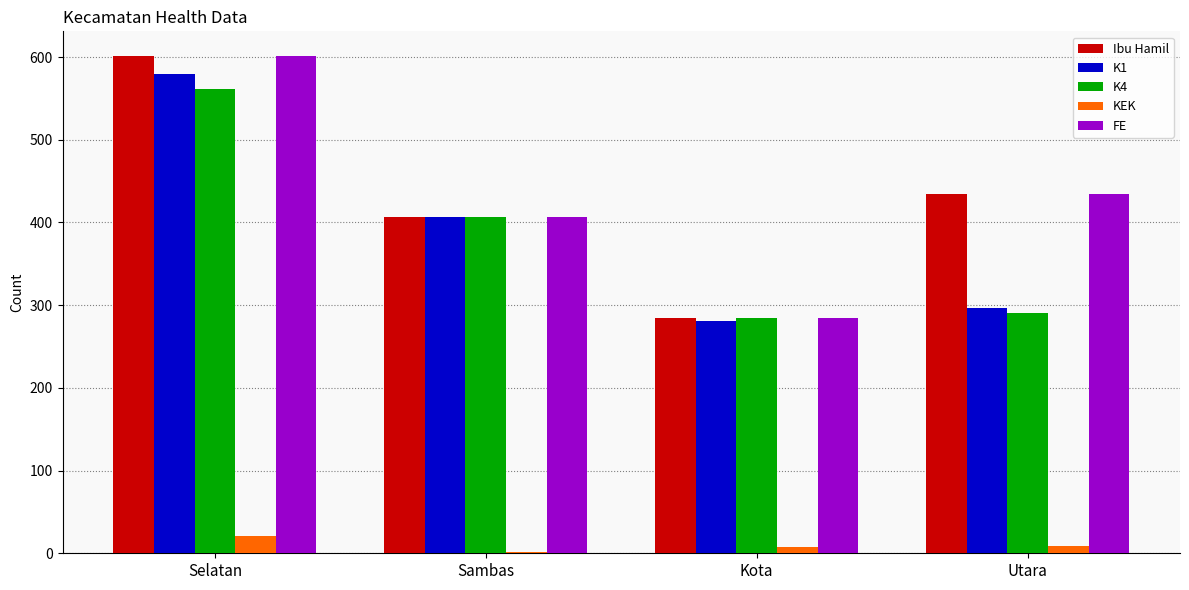

What is the average value of the FE series?

431